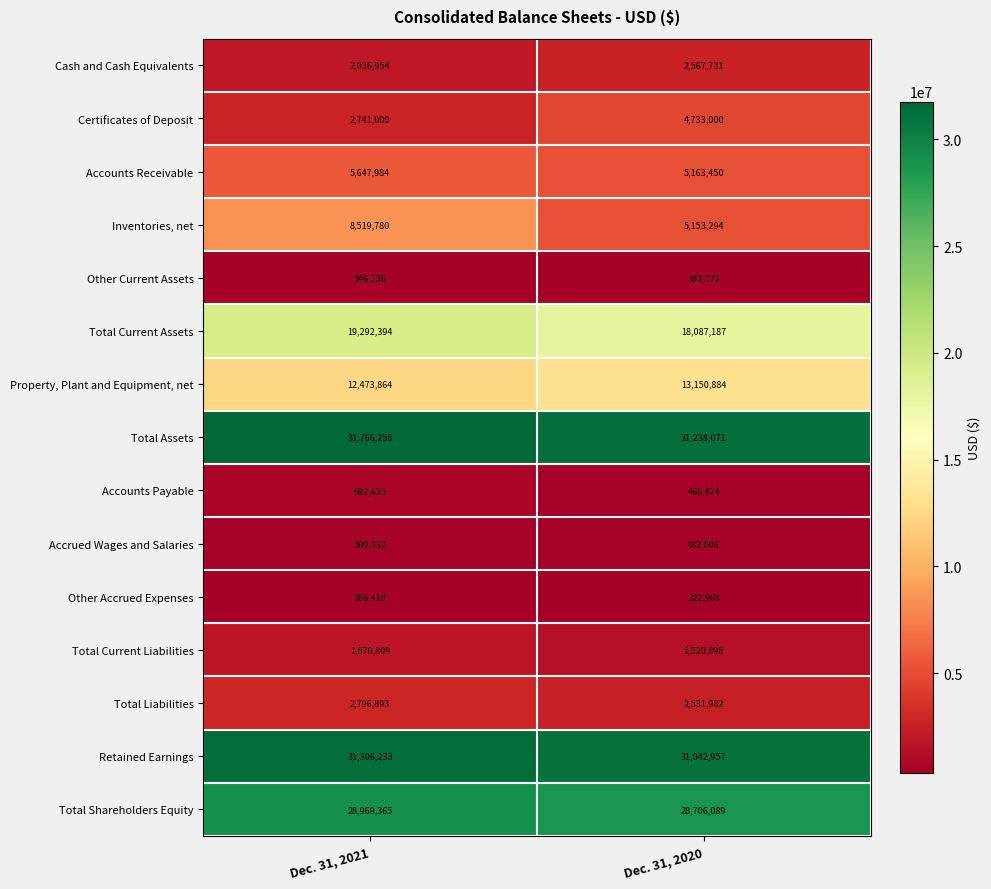

Reading left to right, transcribe all the data shown in this chart.

Cash and Cash Equivalents: Dec. 31, 2021=2036954	Dec. 31, 2020=2567731
Certificates of Deposit: Dec. 31, 2021=2741000	Dec. 31, 2020=4733000
Accounts Receivable: Dec. 31, 2021=5647984	Dec. 31, 2020=5163450
Inventories, net: Dec. 31, 2021=8519780	Dec. 31, 2020=5153294
Other Current Assets: Dec. 31, 2021=346236	Dec. 31, 2020=383772
Total Current Assets: Dec. 31, 2021=19292394	Dec. 31, 2020=18087187
Property, Plant and Equipment, net: Dec. 31, 2021=12473864	Dec. 31, 2020=13150884
Total Assets: Dec. 31, 2021=31766258	Dec. 31, 2020=31238071
Accounts Payable: Dec. 31, 2021=692635	Dec. 31, 2020=466424
Accrued Wages and Salaries: Dec. 31, 2021=509332	Dec. 31, 2020=482008
Other Accrued Expenses: Dec. 31, 2021=366418	Dec. 31, 2020=322968
Total Current Liabilities: Dec. 31, 2021=1870809	Dec. 31, 2020=1520898
Total Liabilities: Dec. 31, 2021=2796893	Dec. 31, 2020=2531982
Retained Earnings: Dec. 31, 2021=31306233	Dec. 31, 2020=31042957
Total Shareholders Equity: Dec. 31, 2021=28969365	Dec. 31, 2020=28706089